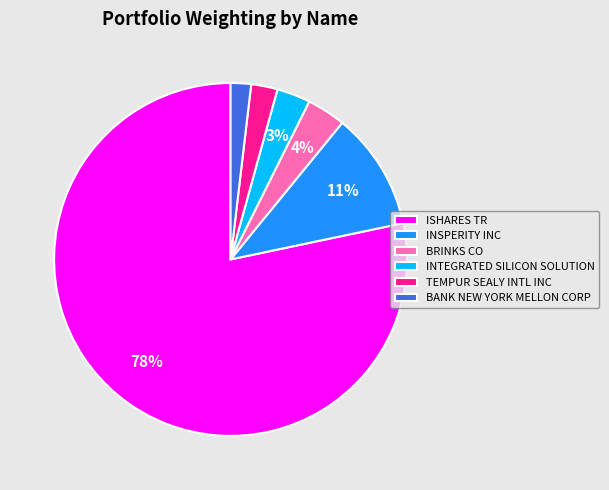

Which slice is the largest?

ISHARES TR